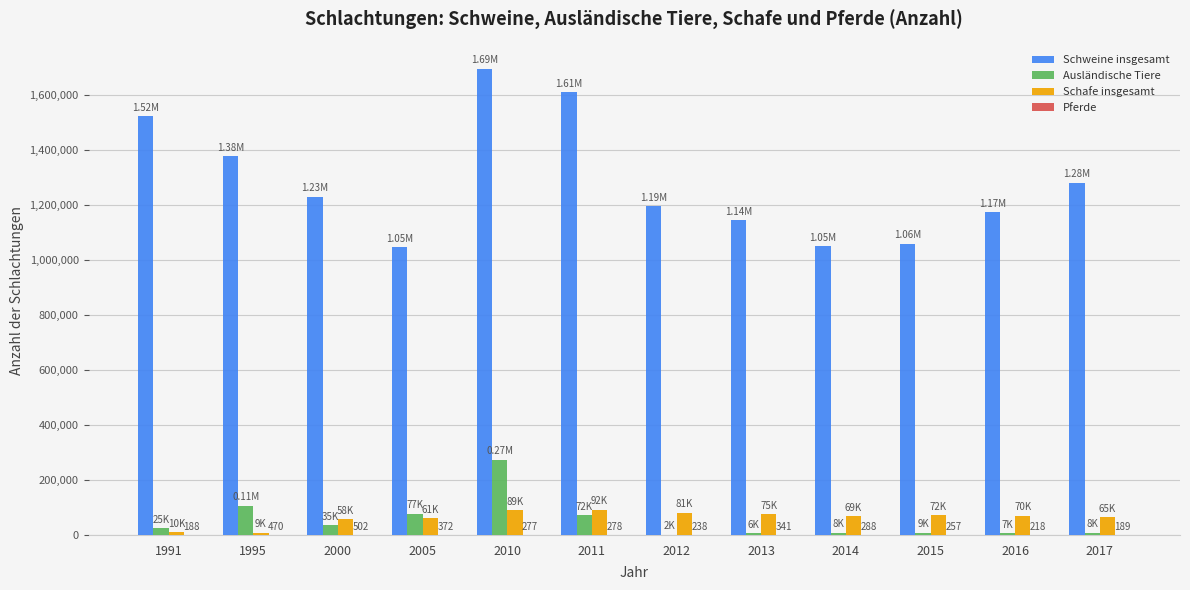

Is the value of Ausländische Tiere at 2010 greater than the value of Schweine insgesamt at 2013?

No